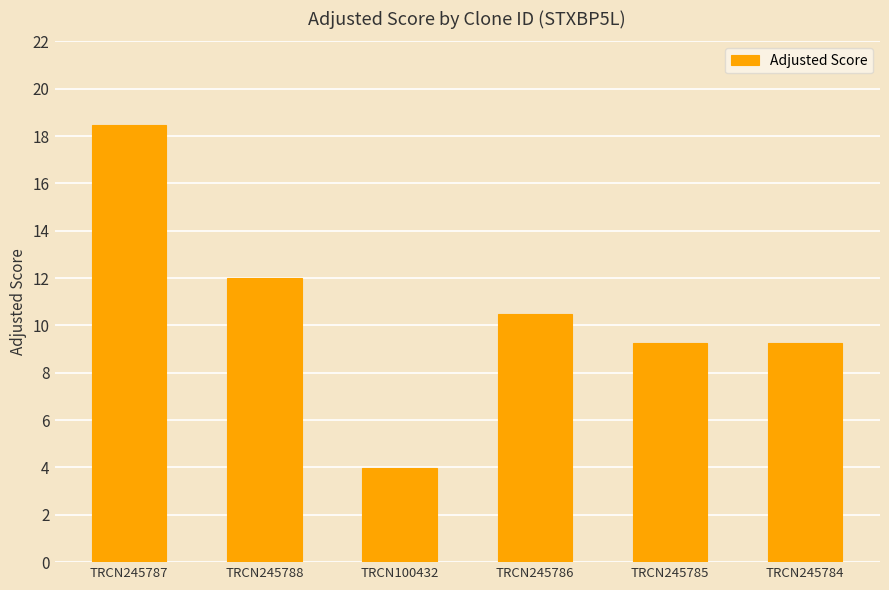

What is the ratio of the value at TRCN245785 to the value at TRCN100432?

2.3